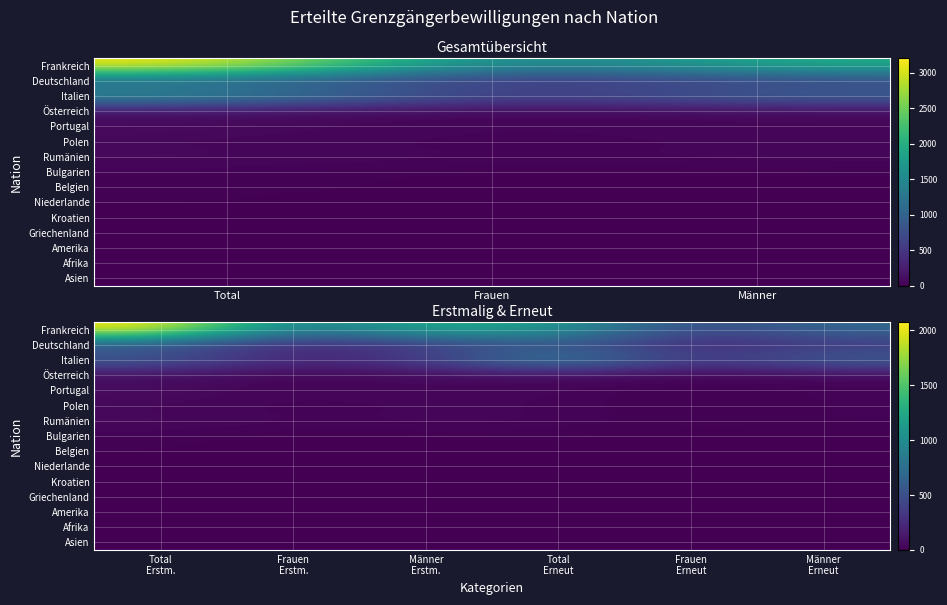

True or false: Afrika has a value of -2 at Frauen Erneut.

False